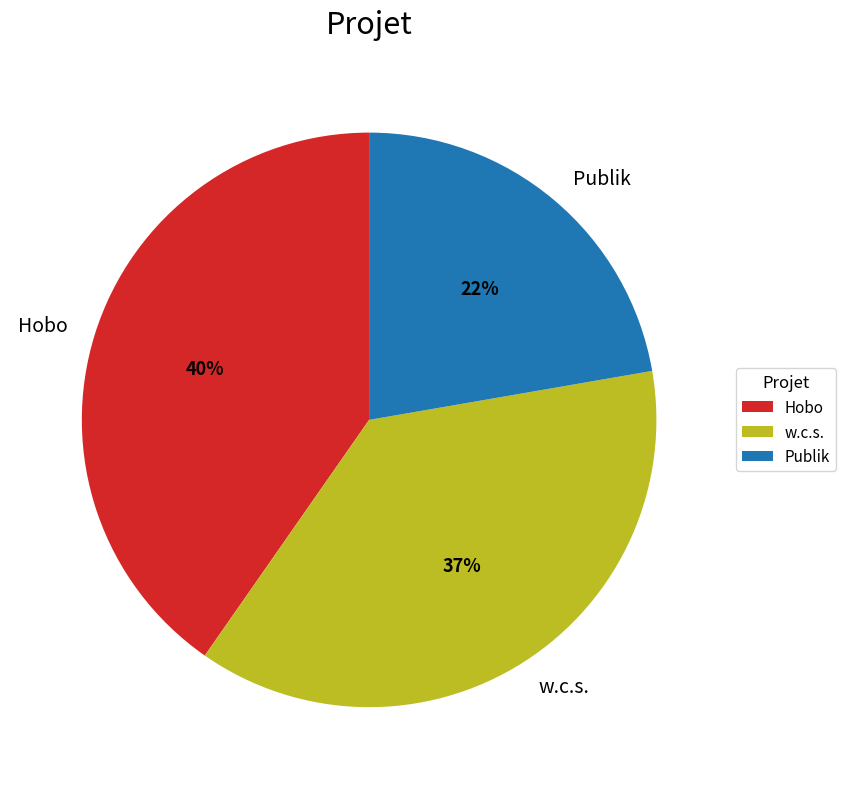

To the nearest percent, what is the difference between the Publik and w.c.s. slice percentages?

15%